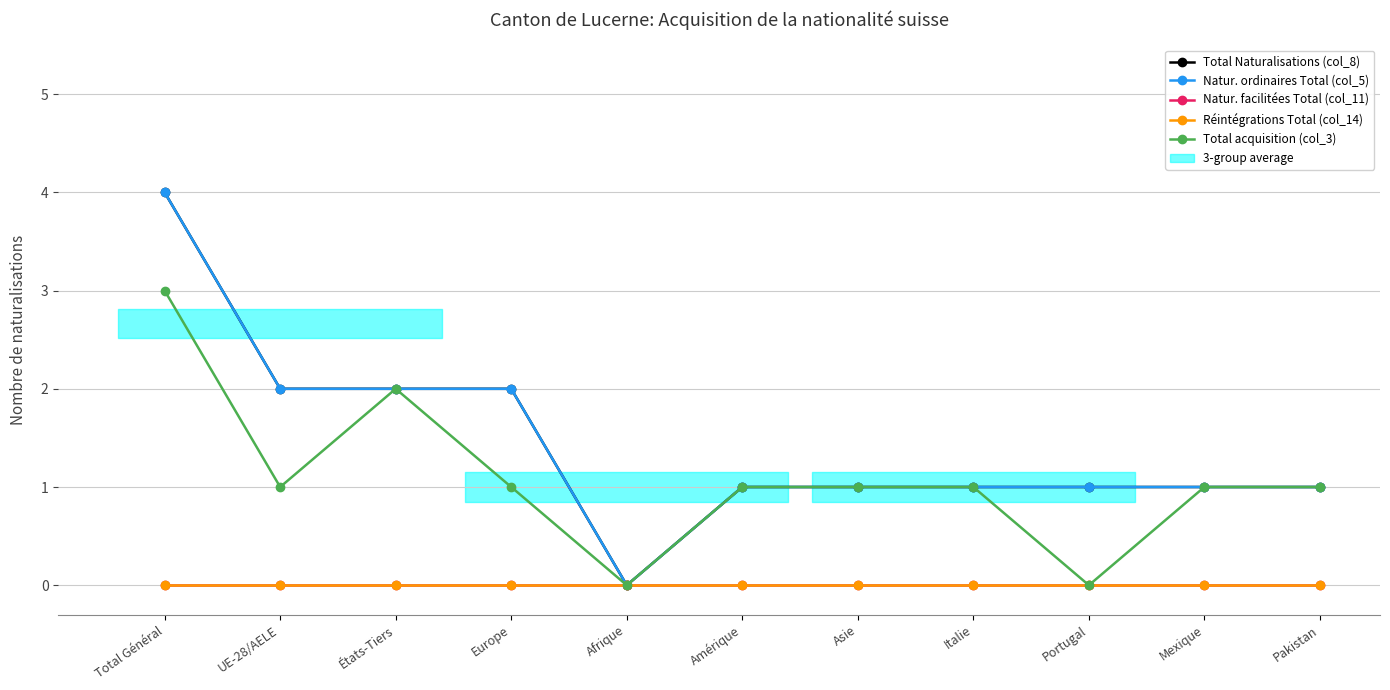

How many values in the Natur. ordinaires Total (col_5) series exceed 1?

4